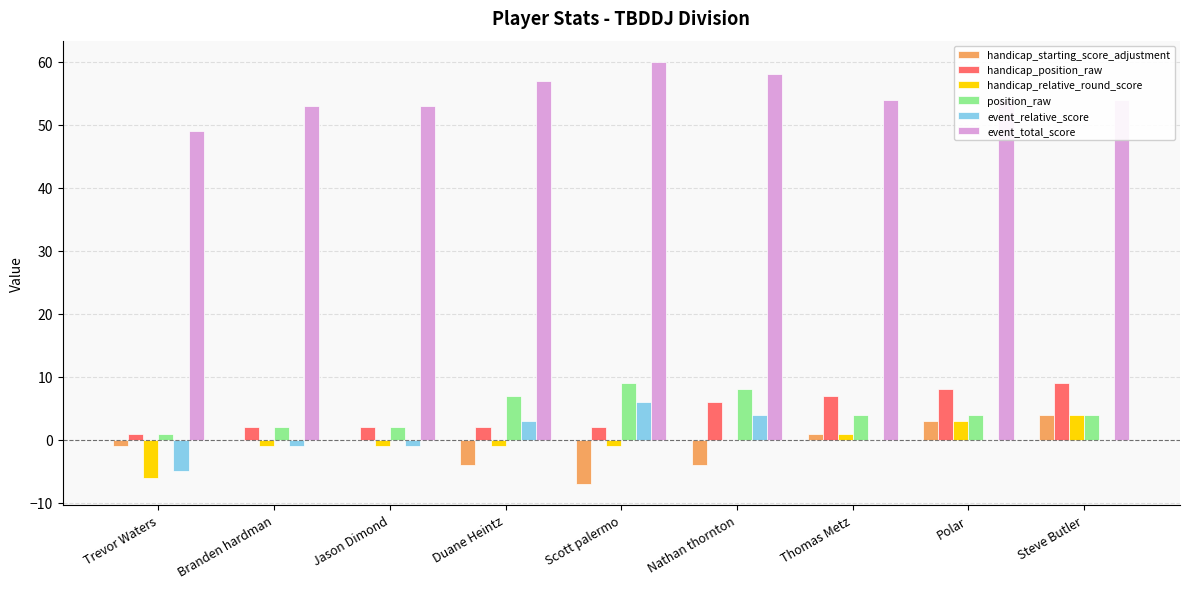

What is the maximum value for handicap_position_raw?

9